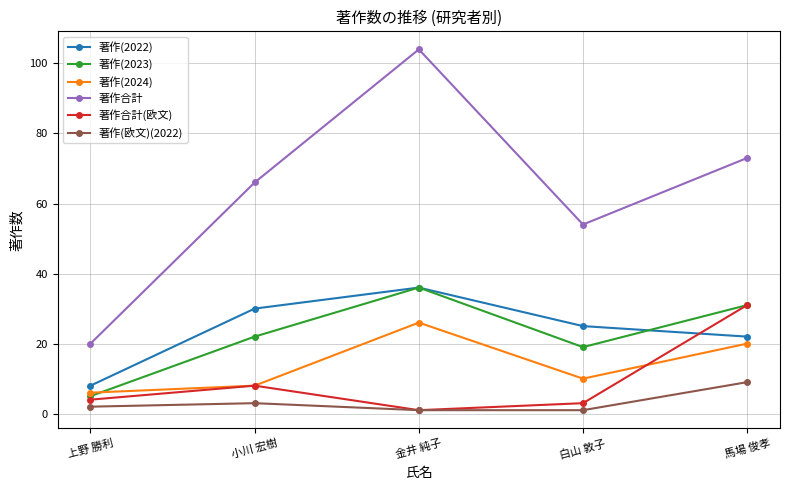

Is the value of 著作合計 at 小川 宏樹 greater than the value of 著作(2023) at 金井 純子?

Yes